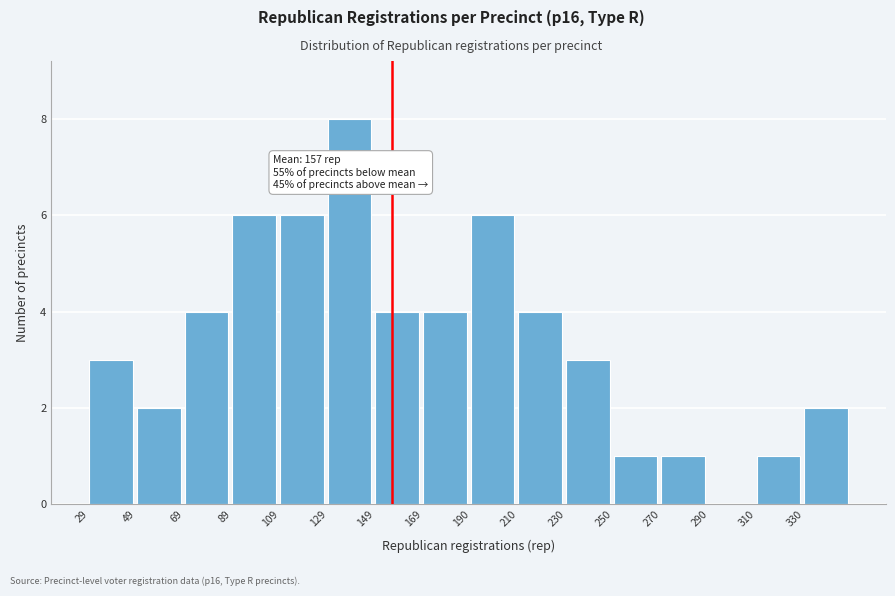

Which range on the x-axis has the tallest bar?

130 to 150